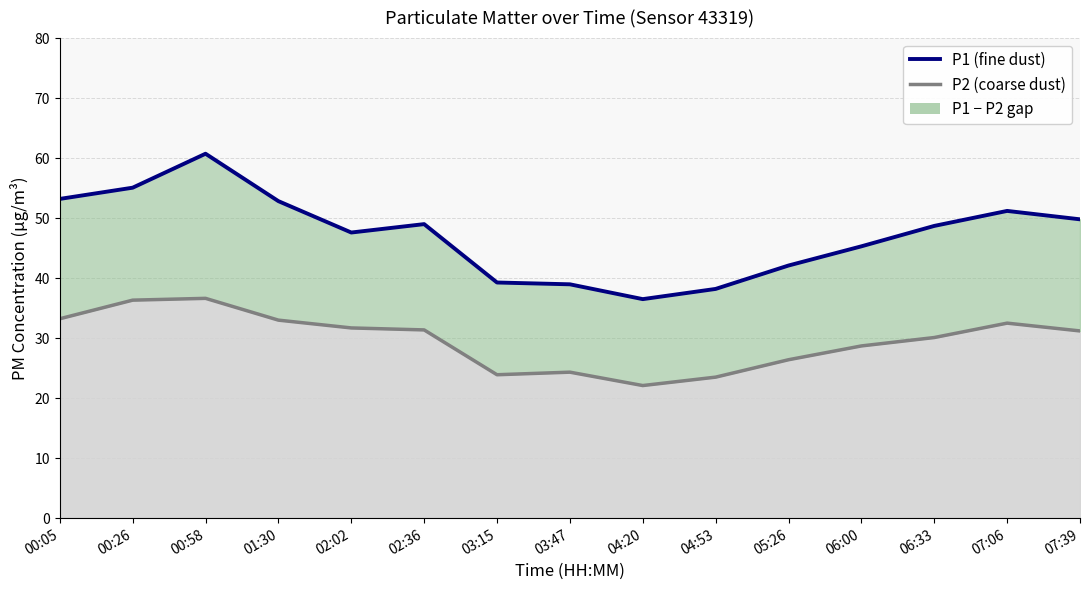

The chart shows a value of 78.8 at 06:00. True or false?

False